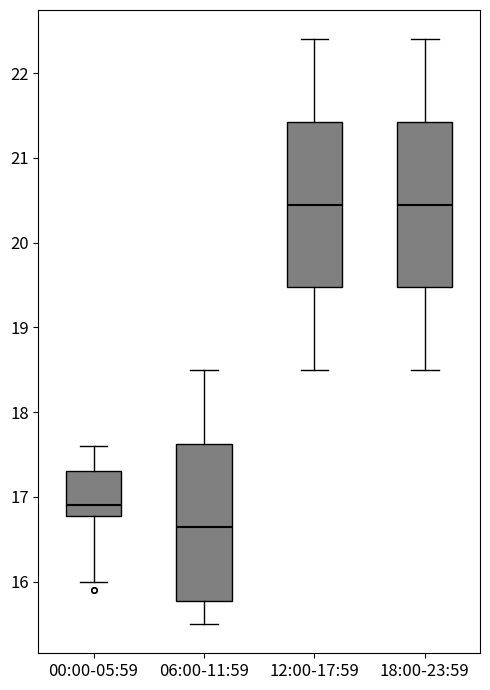

Reading left to right, transcribe this box plot: for each box, give where its median line is, the range the box spans, and where its two whiskers end, as read against the y-axis. The values are not printed on the chart, so give them approximately, as read against the axis.

00:00-05:59: median 16.9, box 16.8 to 17.3, whiskers 16.0 to 17.6
06:00-11:59: median 16.7, box 15.8 to 17.6, whiskers 15.5 to 18.5
12:00-17:59: median 20.5, box 19.5 to 21.4, whiskers 18.5 to 22.4
18:00-23:59: median 20.5, box 19.5 to 21.4, whiskers 18.5 to 22.4